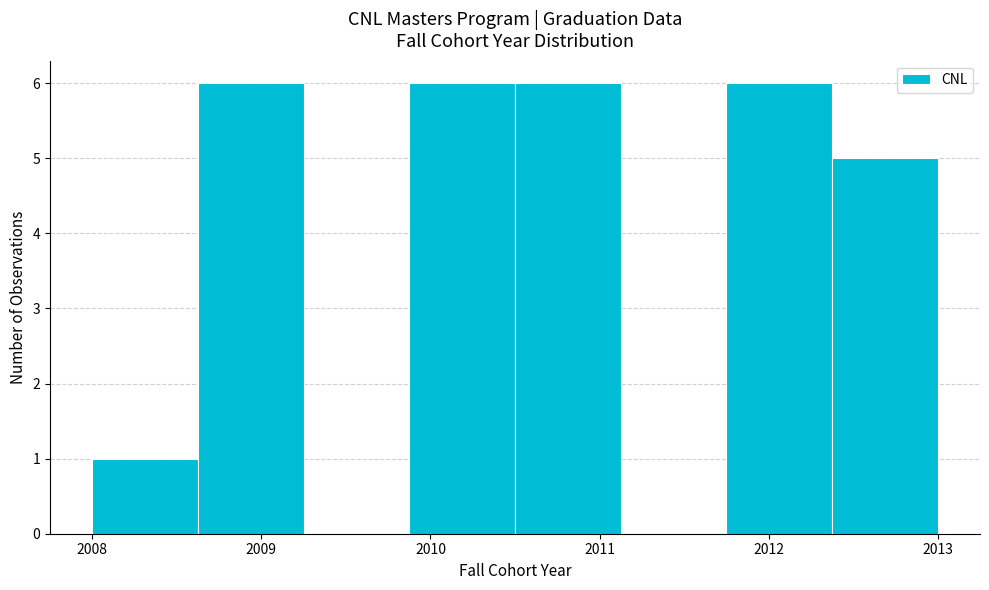

How tall is the bar that spans 2008.0 to 2008.6 on the x-axis? Neither the bar edges nor the heights are printed on the chart, so give them approximately, as read against the axes.

1